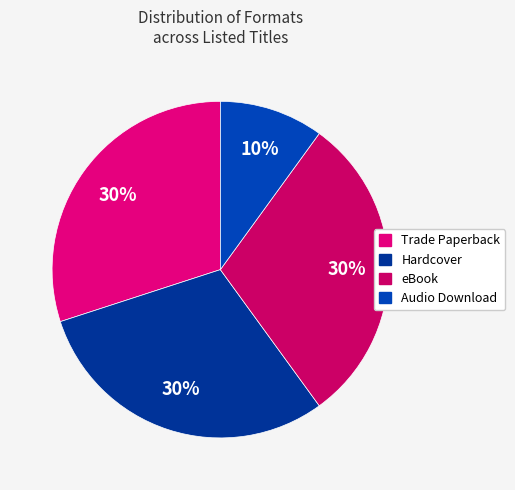

The Trade Paperback slice represents 44% of the pie. True or false?

False